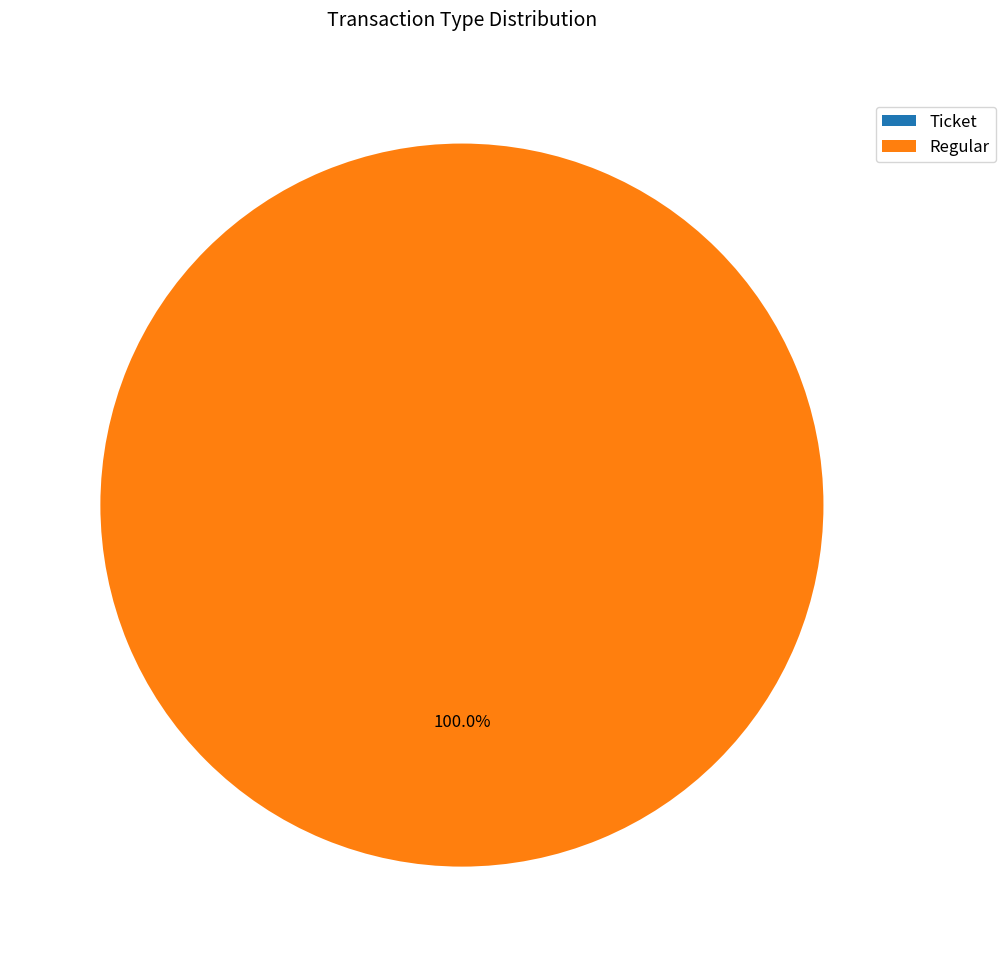

To the nearest percent, what is the difference between the largest and smallest slice percentages?

100%